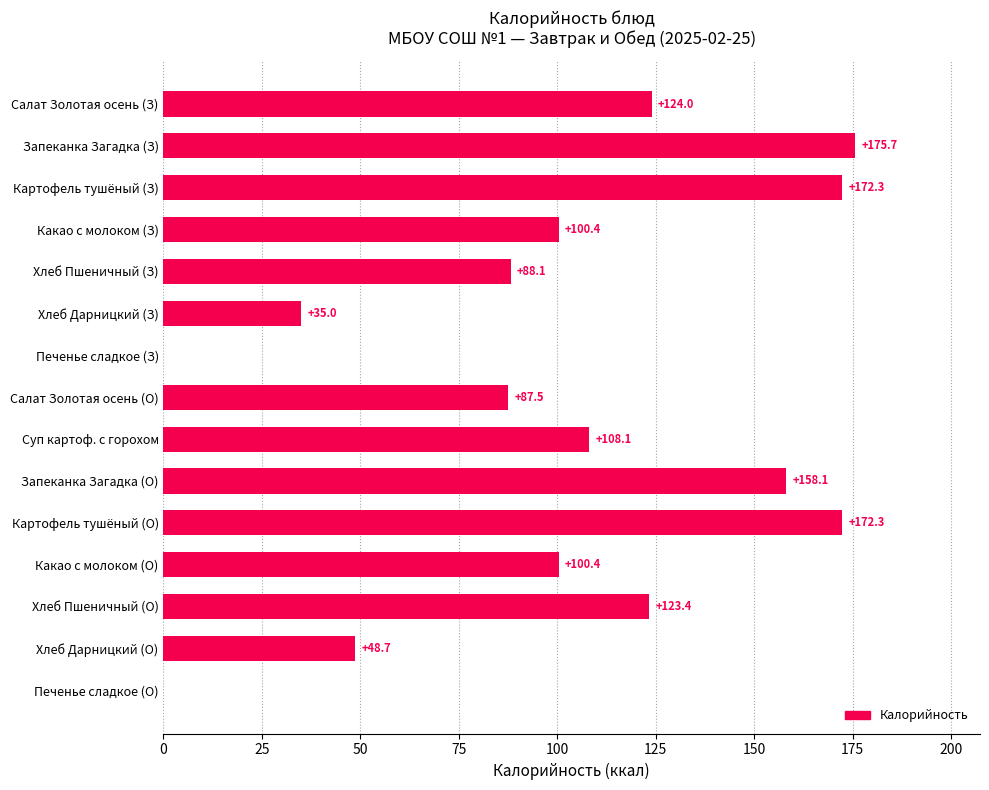

Are the bars grouped side by side (vs. stacked)?

No